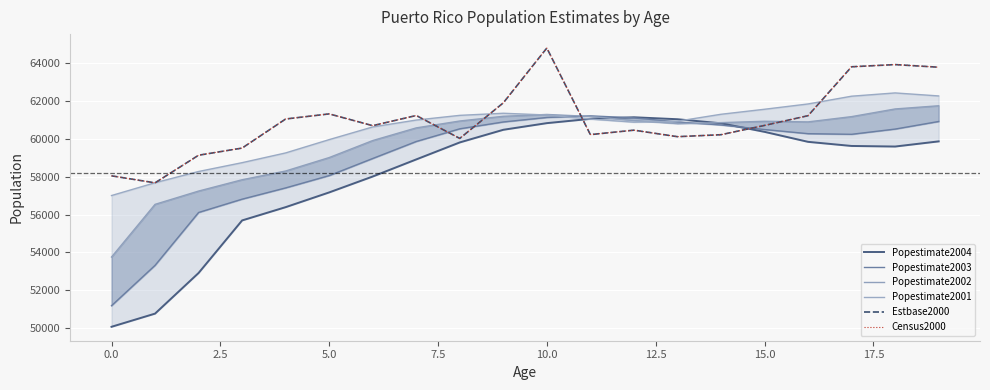

What is the approximate value of Estbase2000 at 0.0, to the nearest 100?

58000